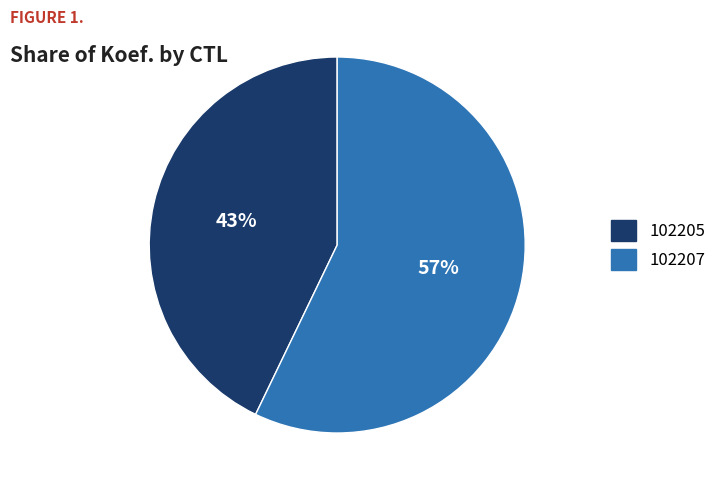

What is the majority slice?

102207